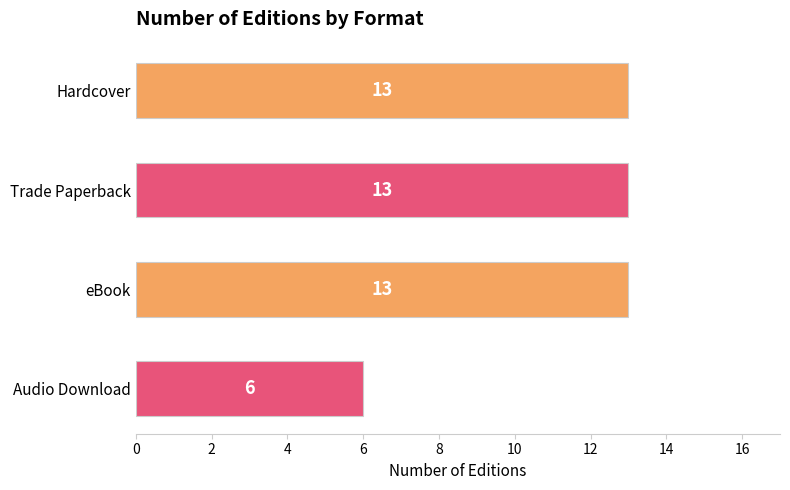

How many values are below 13?

1